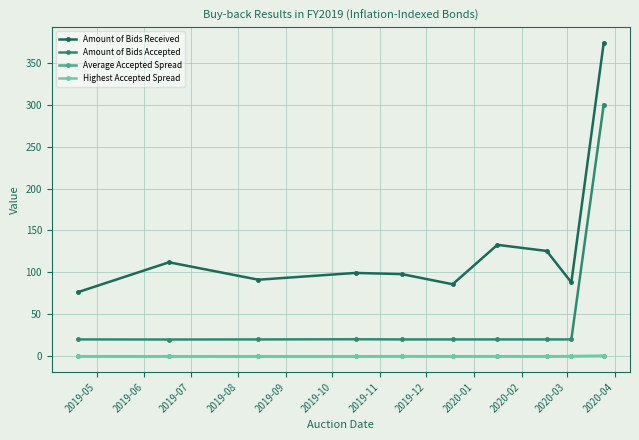

What is the greatest value displayed?

373.7